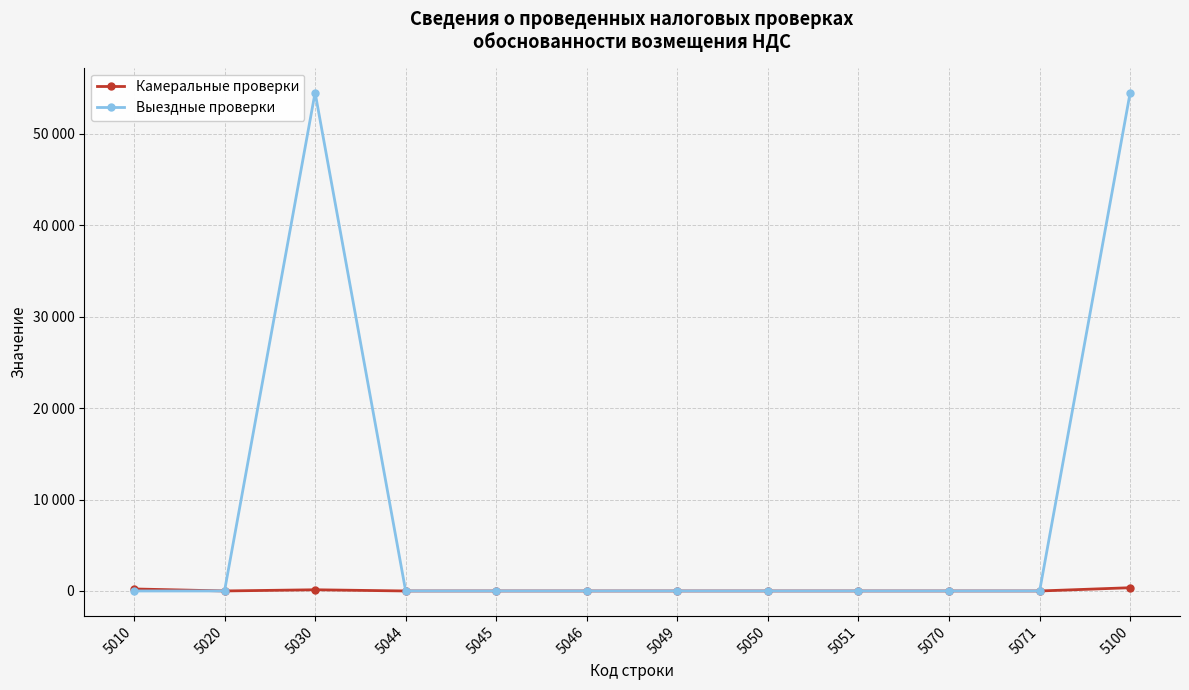

What is the total value across all series at 5030?

54634